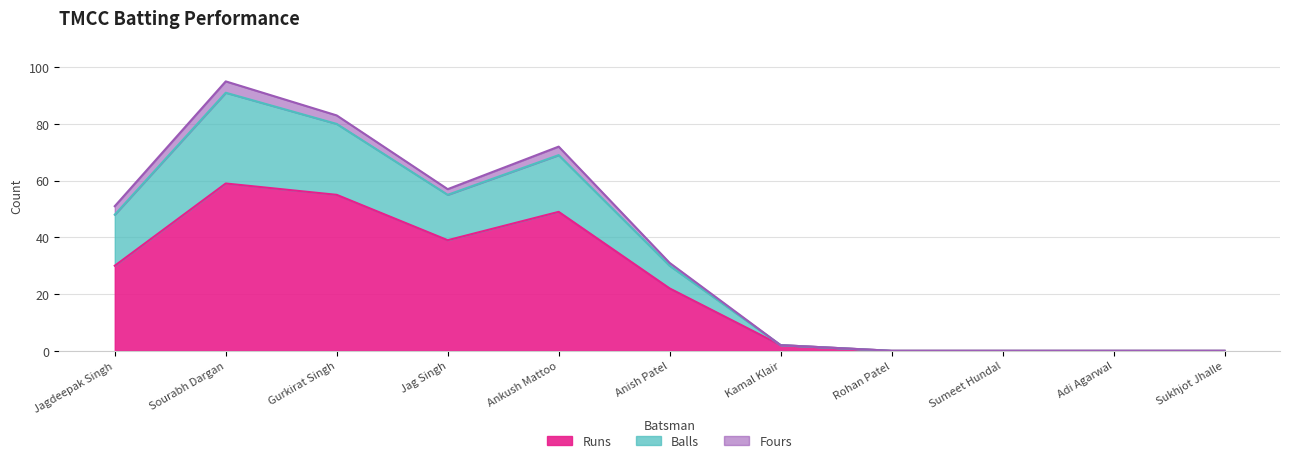

True or false: Runs and Fours cross at least once.

False